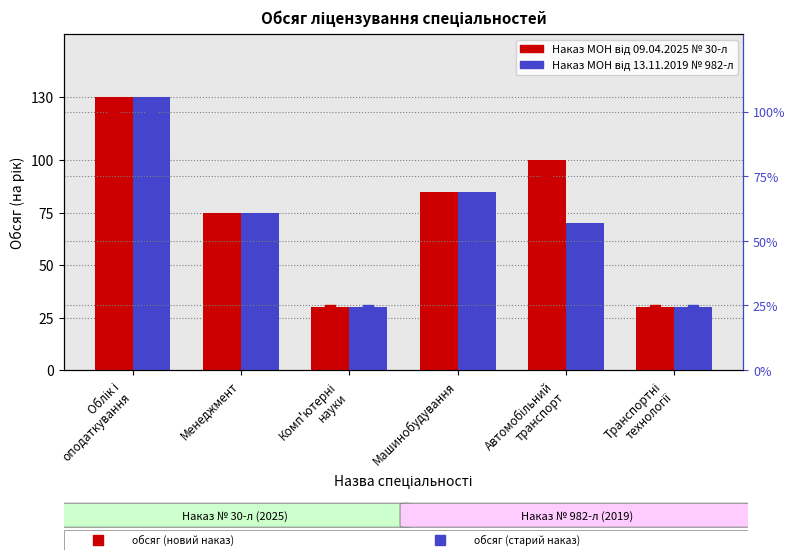

The value of Наказ МОН від 09.04.2025 № 30-л at Облік і
оподаткування is 169.4. True or false?

False